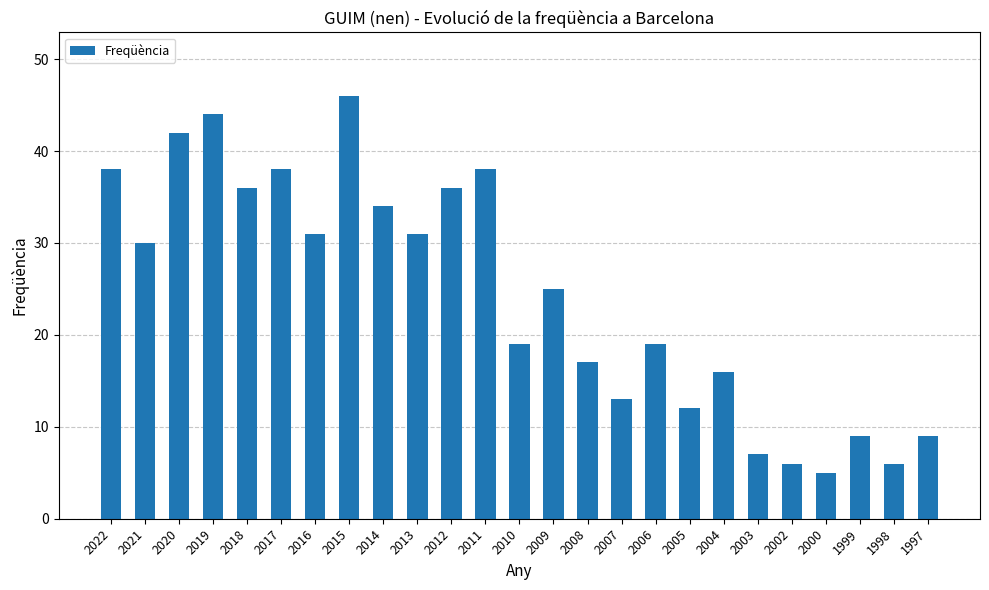

The chart shows a value of 7 at 2003. True or false?

True